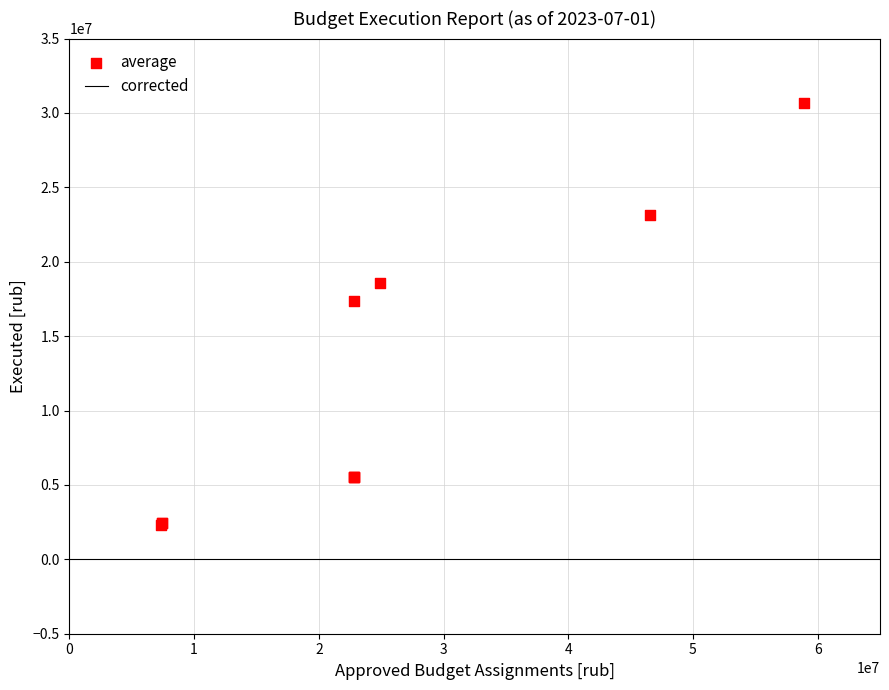

What Y value in the scatter plot is closest to 16477122?

17379766.9